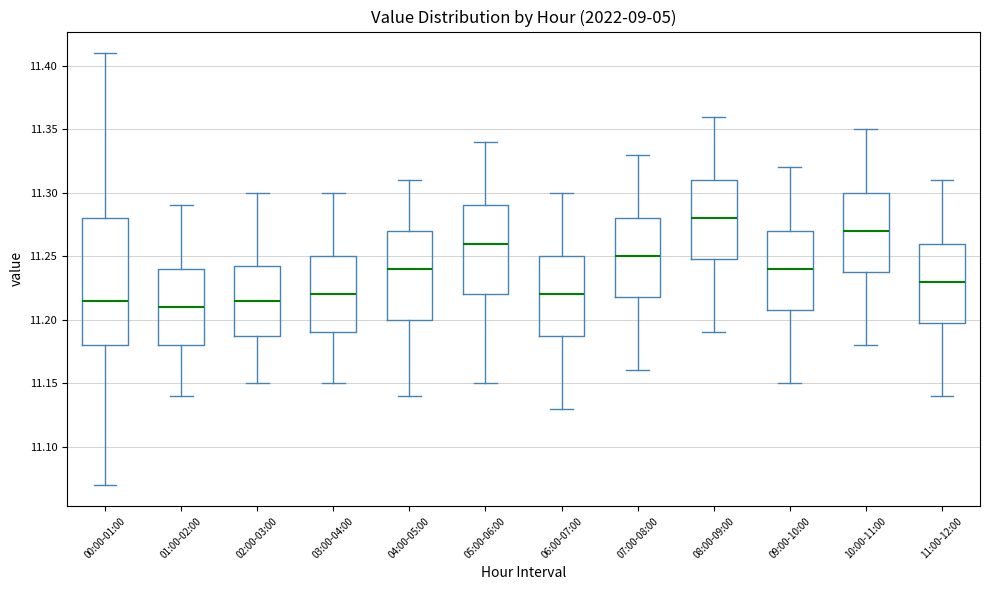

Reading left to right, read every box against the y-axis: the position of its median line, the range the box covers, and the ends of its whiskers. The values are not printed on the chart, so give them approximately, as read against the axis.

00:00-01:00: median 11.215, box 11.180 to 11.280, whiskers 11.070 to 11.410
01:00-02:00: median 11.210, box 11.180 to 11.240, whiskers 11.140 to 11.290
02:00-03:00: median 11.215, box 11.190 to 11.245, whiskers 11.150 to 11.300
03:00-04:00: median 11.220, box 11.190 to 11.250, whiskers 11.150 to 11.300
04:00-05:00: median 11.240, box 11.200 to 11.270, whiskers 11.140 to 11.310
05:00-06:00: median 11.260, box 11.220 to 11.290, whiskers 11.150 to 11.340
06:00-07:00: median 11.220, box 11.190 to 11.250, whiskers 11.130 to 11.300
07:00-08:00: median 11.250, box 11.220 to 11.280, whiskers 11.160 to 11.330
08:00-09:00: median 11.280, box 11.250 to 11.310, whiskers 11.190 to 11.360
09:00-10:00: median 11.240, box 11.210 to 11.270, whiskers 11.150 to 11.320
10:00-11:00: median 11.270, box 11.240 to 11.300, whiskers 11.180 to 11.350
11:00-12:00: median 11.230, box 11.200 to 11.260, whiskers 11.140 to 11.310